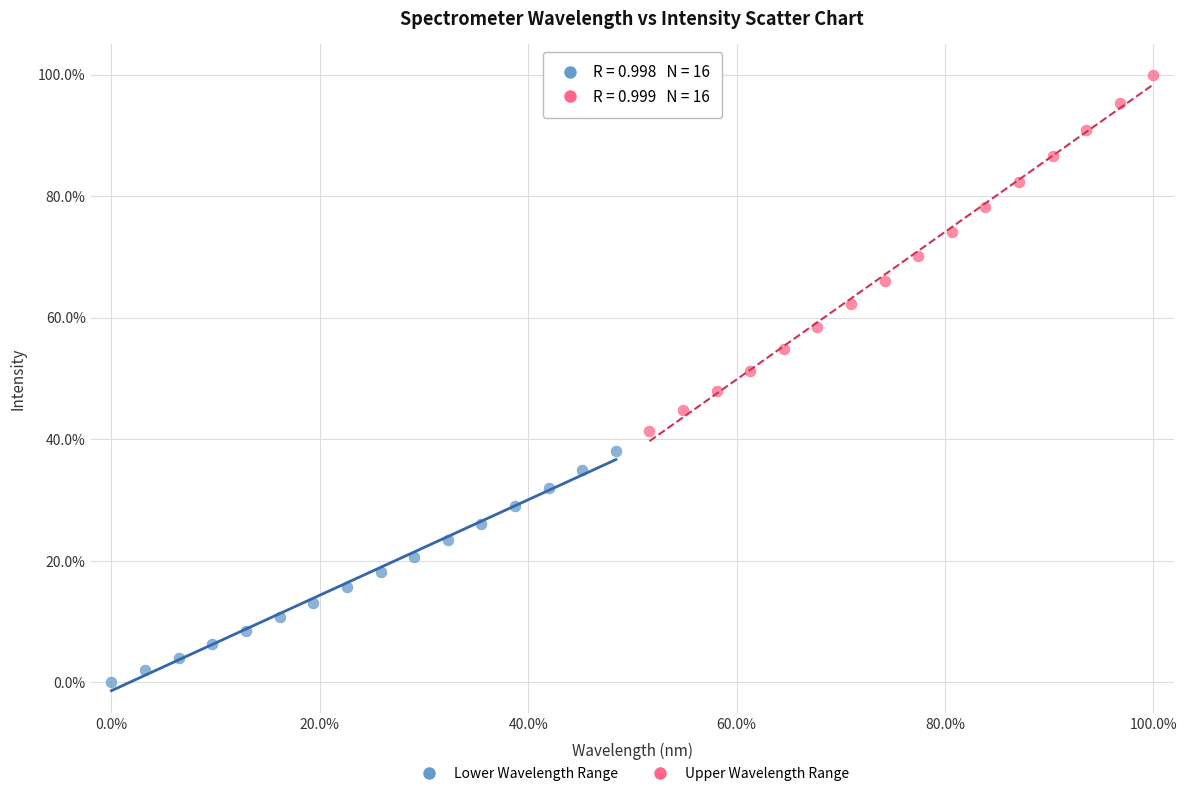

Which series contains the lowest Y value?

Lower Wavelength Range